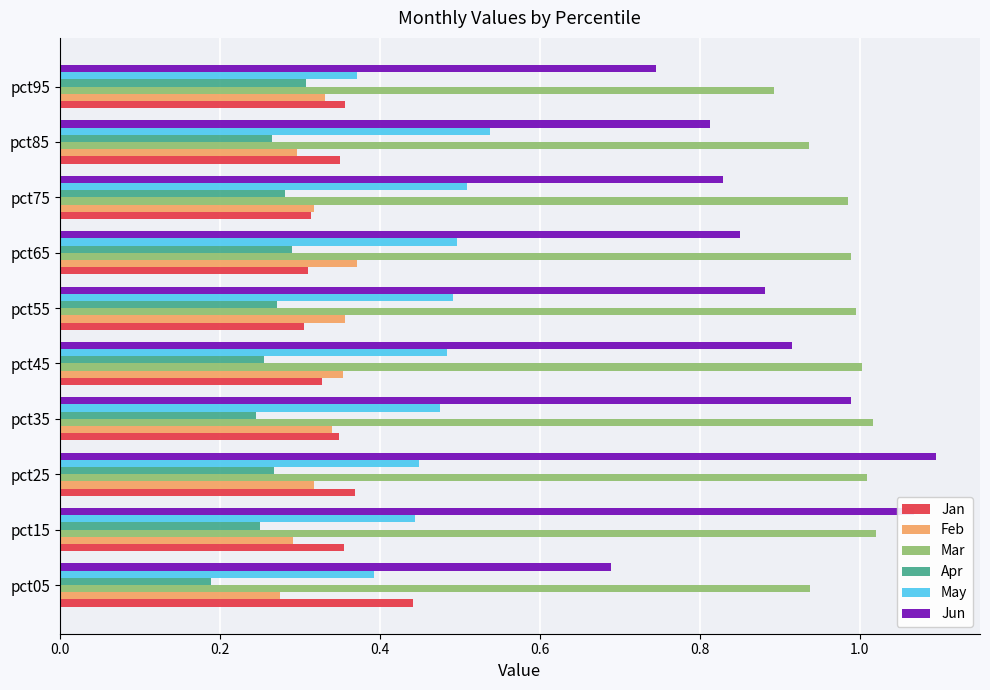

At how many categories does at least one series exceed 0?

10